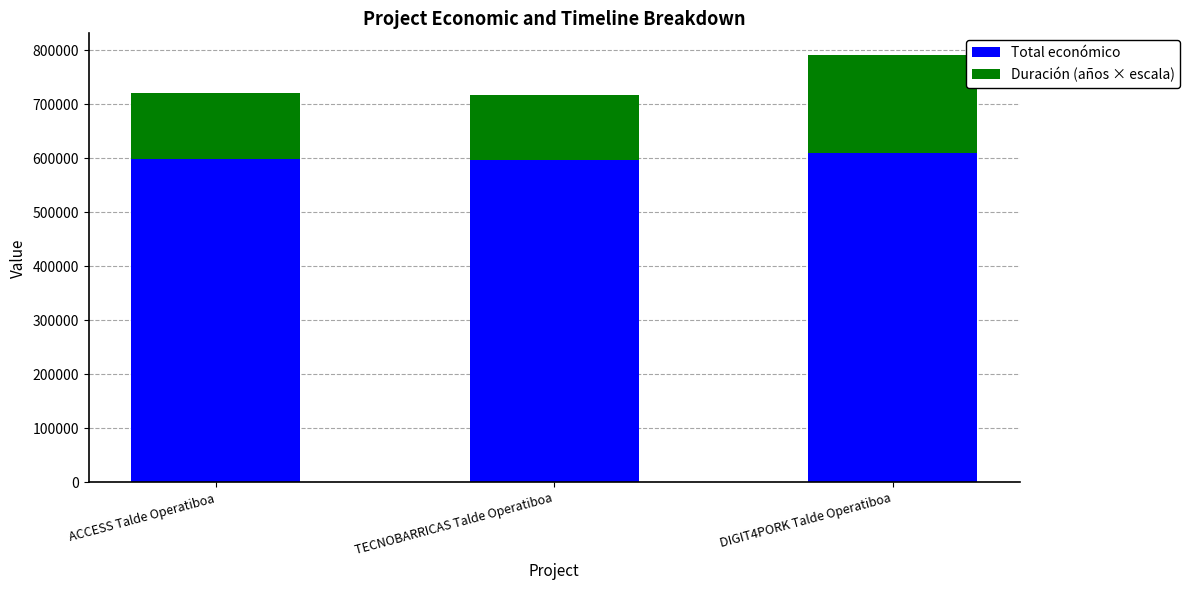

What is the total value across all series at DIGIT4PORK Talde Operatiboa?

791967.8